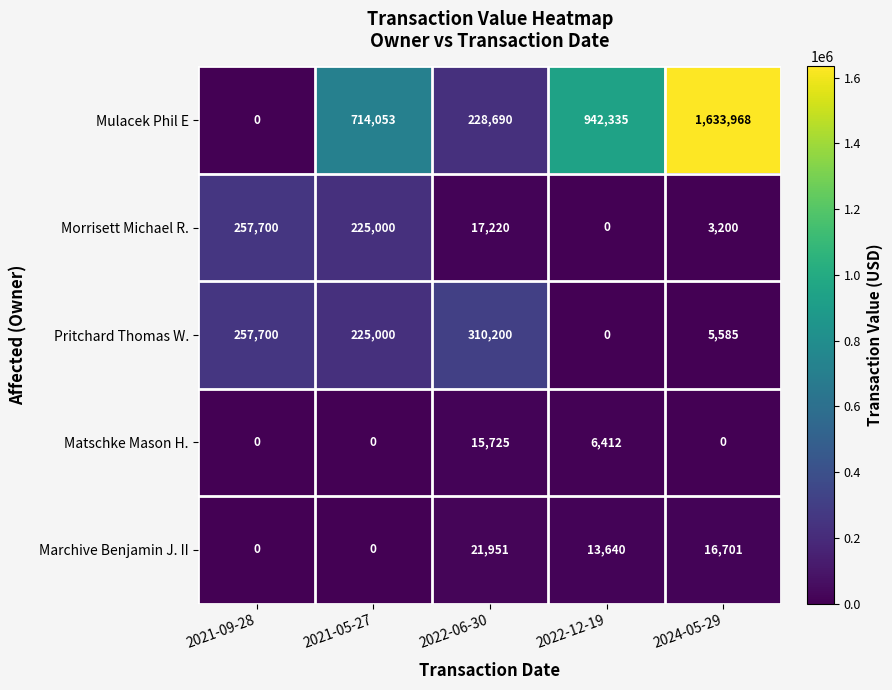

How many Matschke Mason H. values are between 0 and 6412?

4